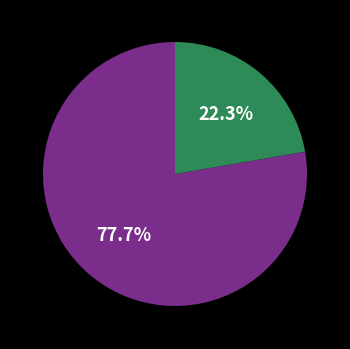

Does any single category account for the majority?

Yes